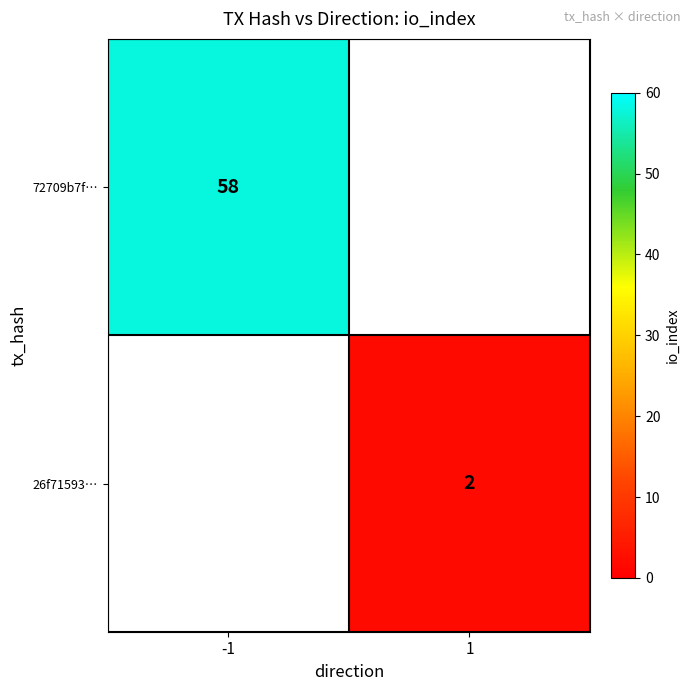

The value of 72709b7f… at -1 is 58. True or false?

True